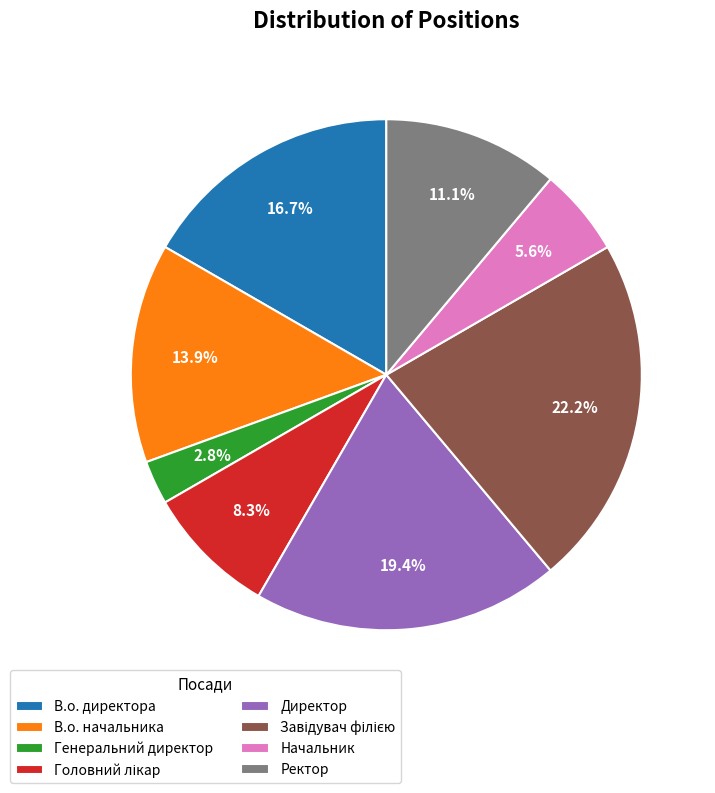

To the nearest percent, what is the difference between the Ректор and Начальник slice percentages?

6%